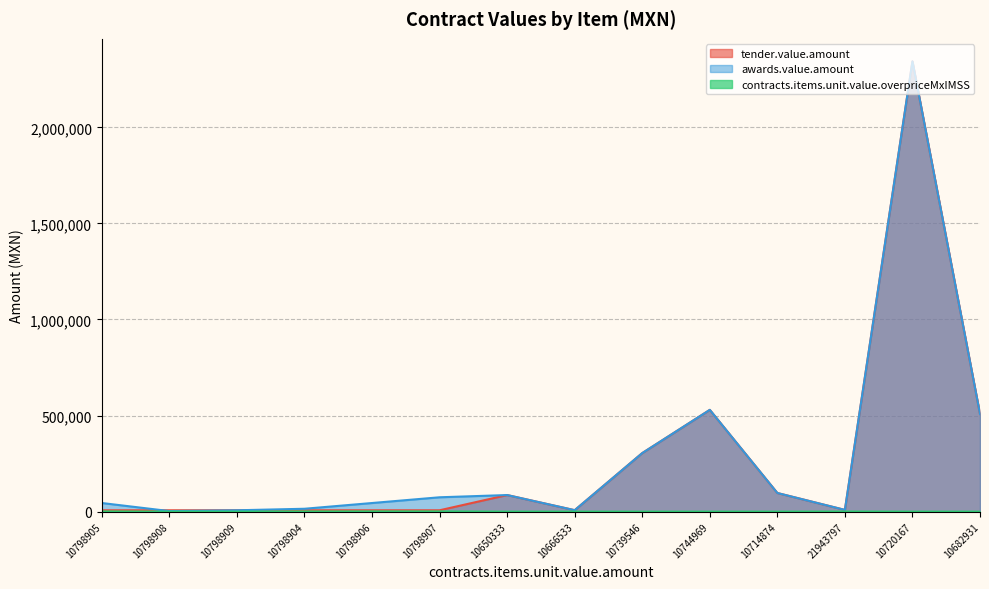

At which category is the sum across all series the highest?

10720167